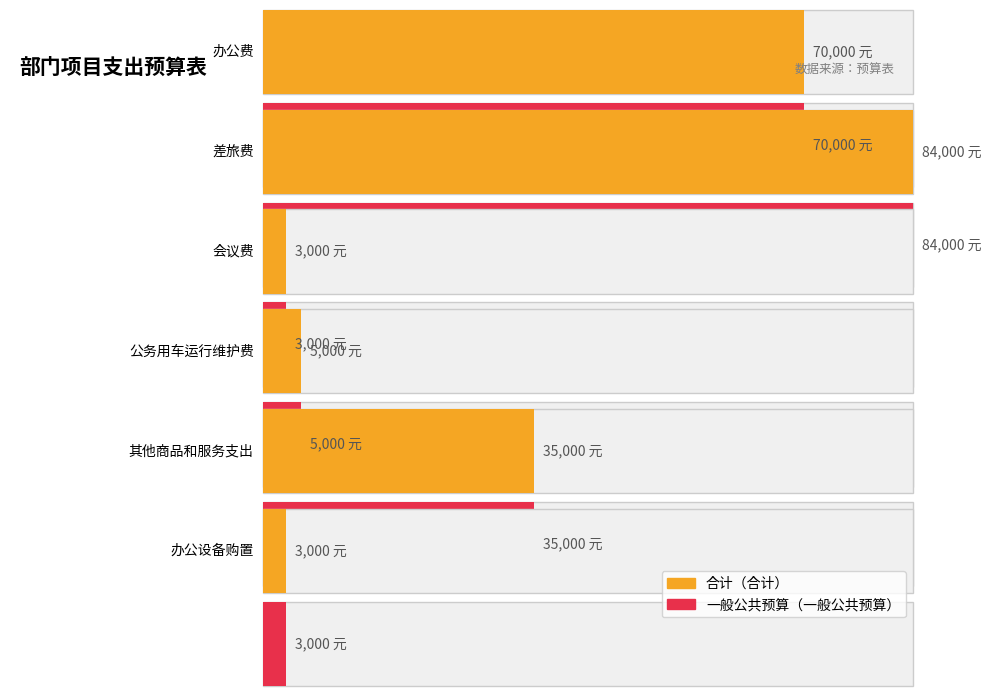

How many bars are there in each group?

2